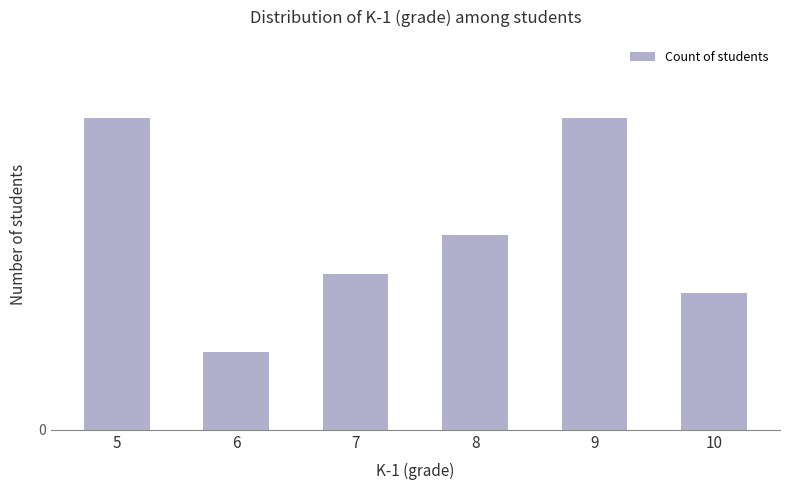

Are the bars horizontal?

No